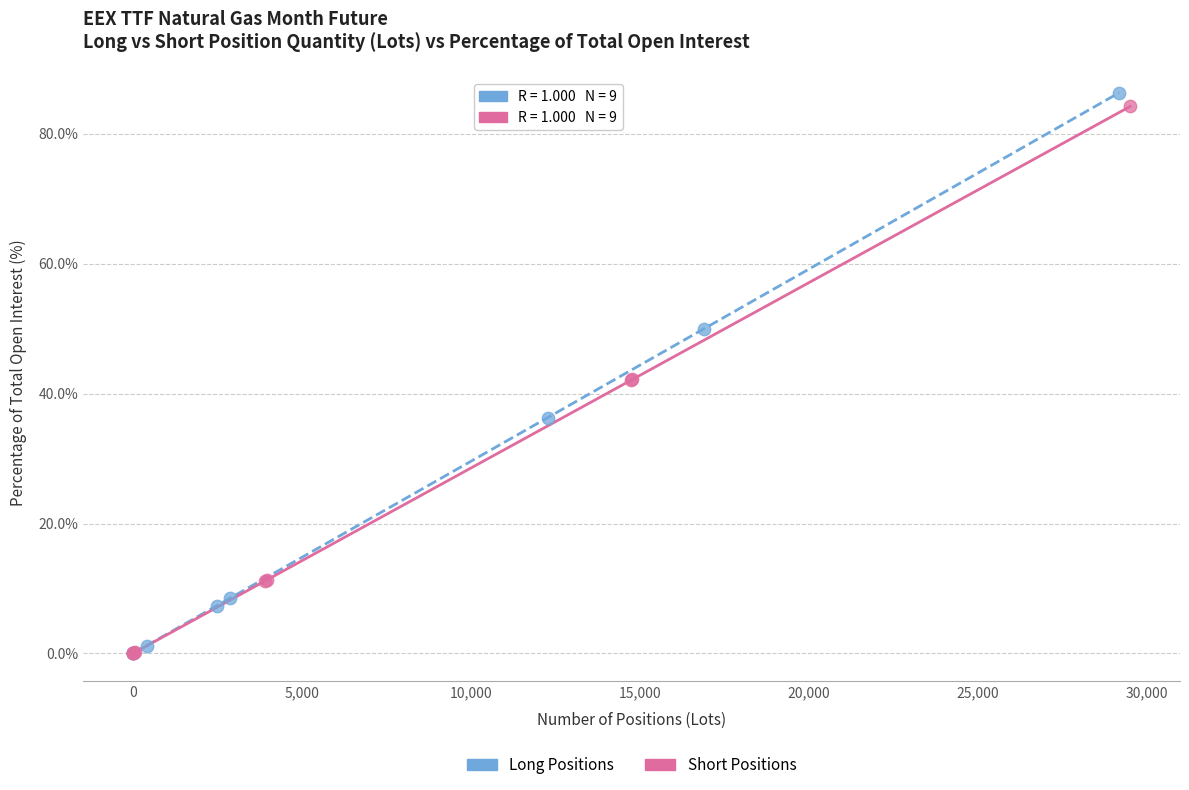

What are all the series names shown in the legend?

Long Positions, Short Positions